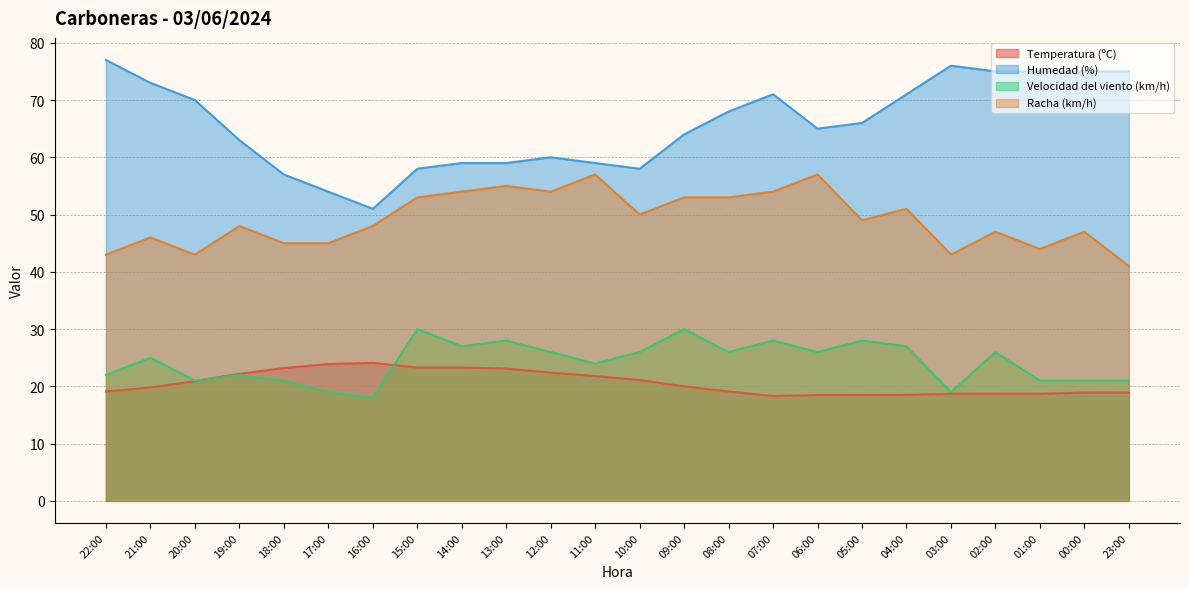

What are all the series names shown in the legend?

Temperatura (ºC), Humedad (%), Velocidad del viento (km/h), Racha (km/h)